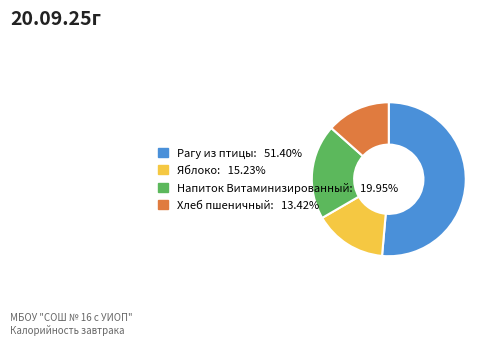

Between Рагу из птицы and Напиток Витаминизированный, which is larger?

Рагу из птицы